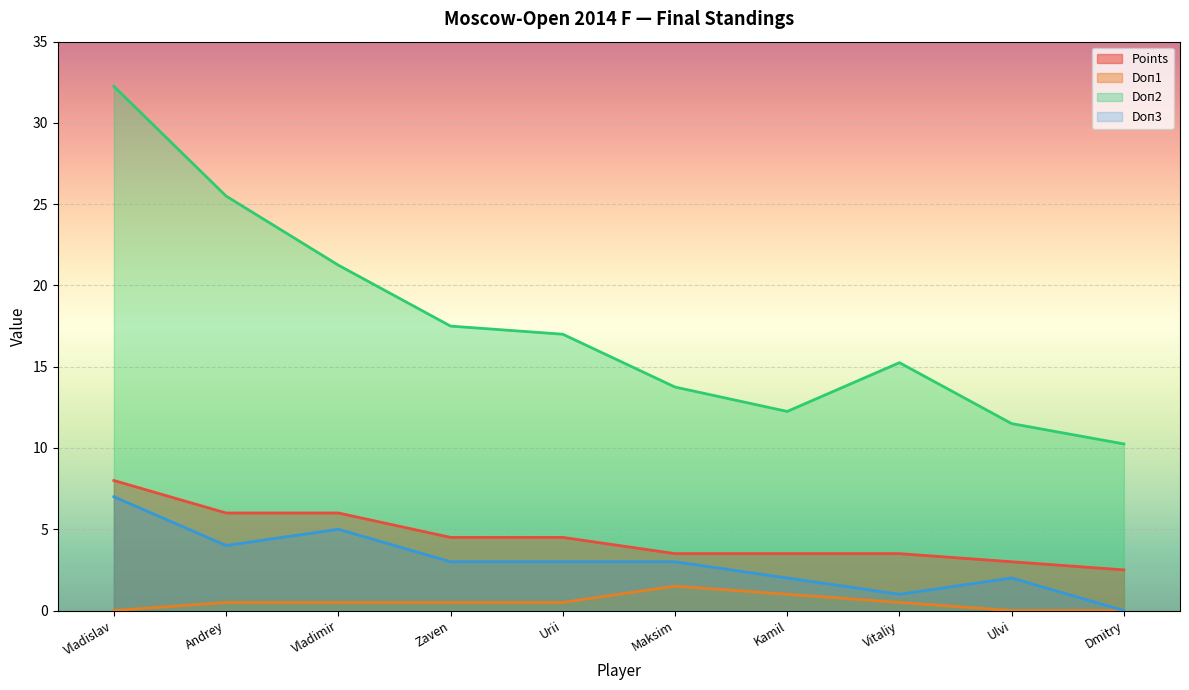

Which series has the largest range (max minus min)?

Doп2